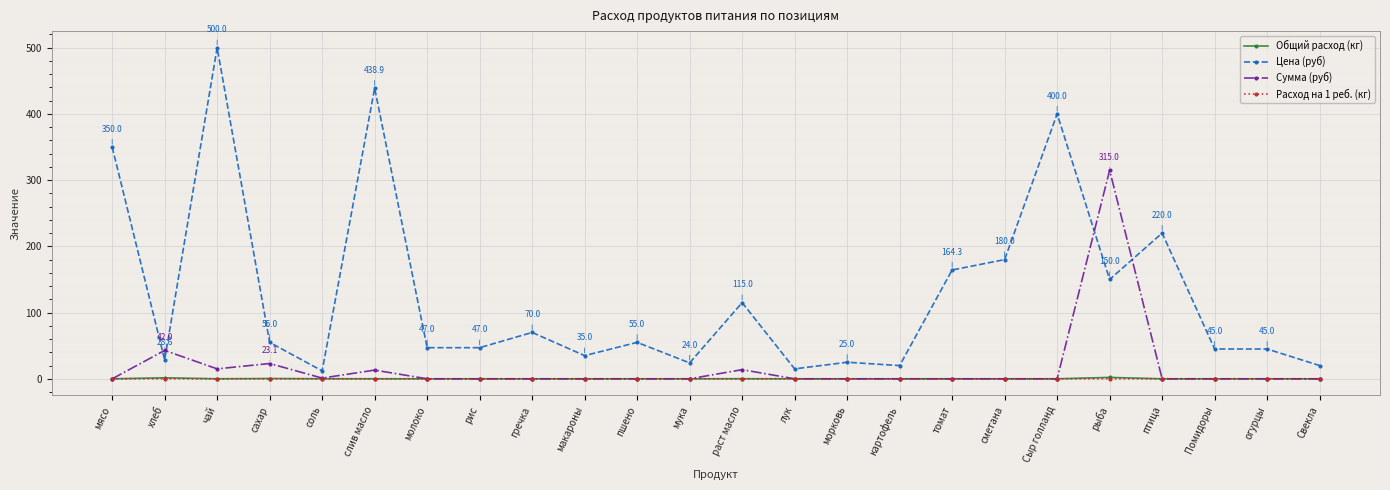

What is the average value of the Цена (руб) series?

127.6